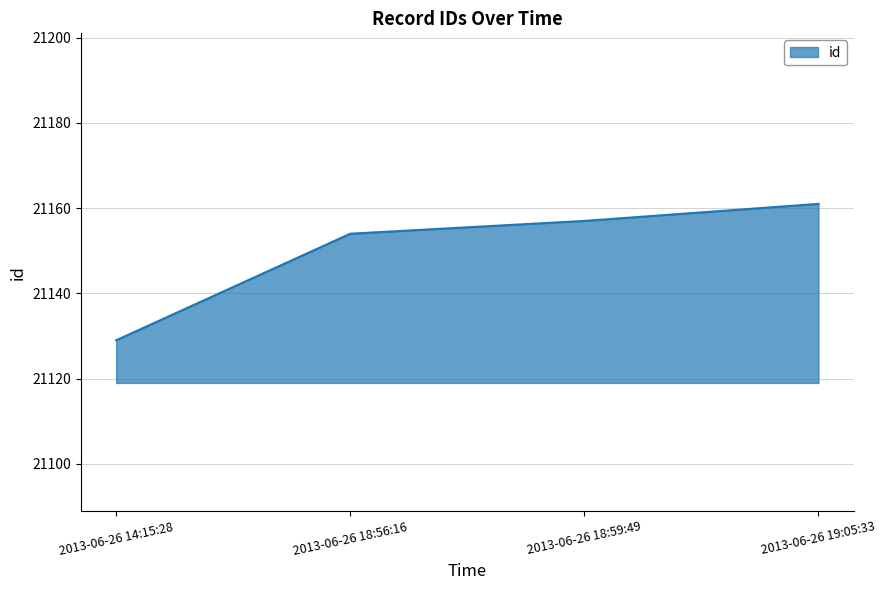

How many distinct data groups are displayed?

1